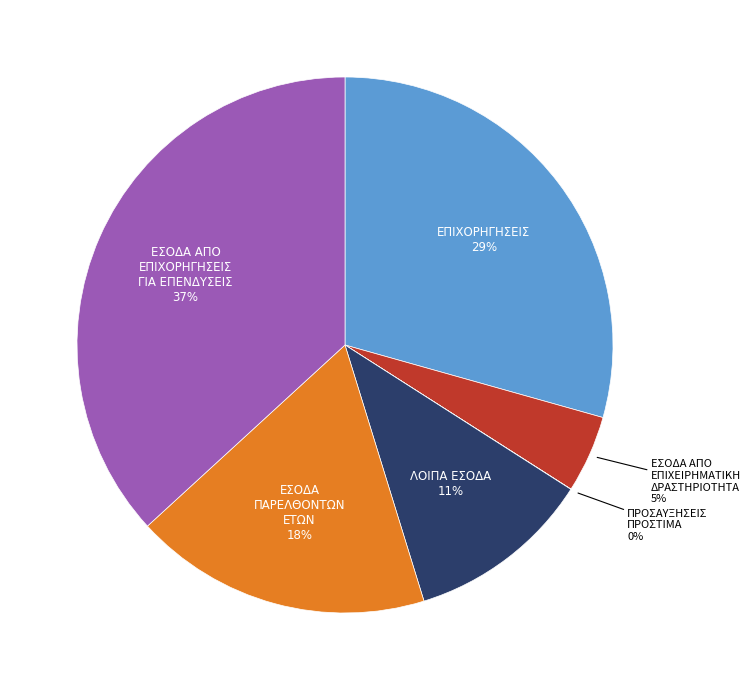

Is there any slice that represents more than half of the pie?

No